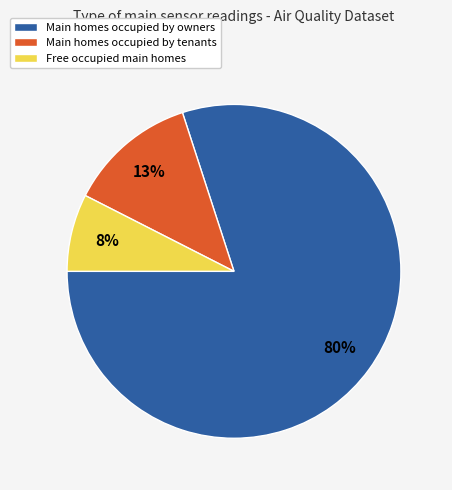

Does any single category account for the majority?

Yes